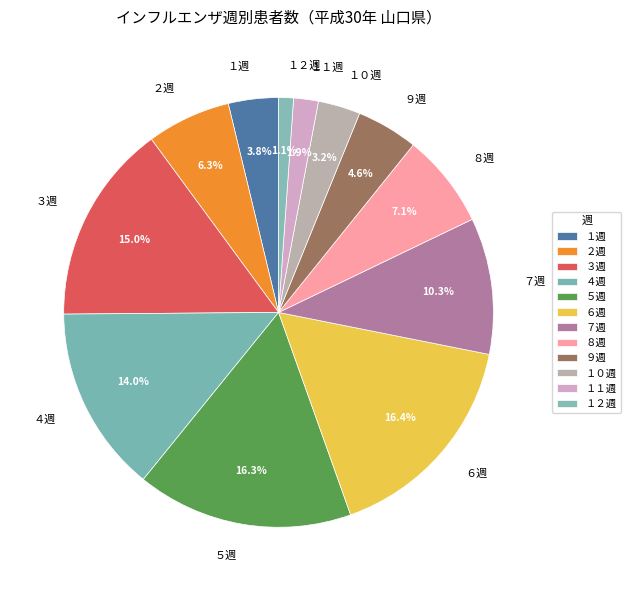

Is ５週 the majority of the pie?

No